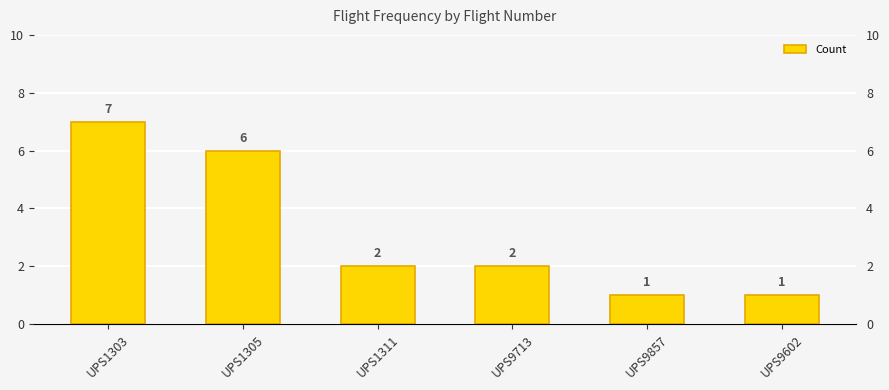

List the labels in order of value, largest first.

UPS1303, UPS1305, UPS1311, UPS9713, UPS9857, UPS9602